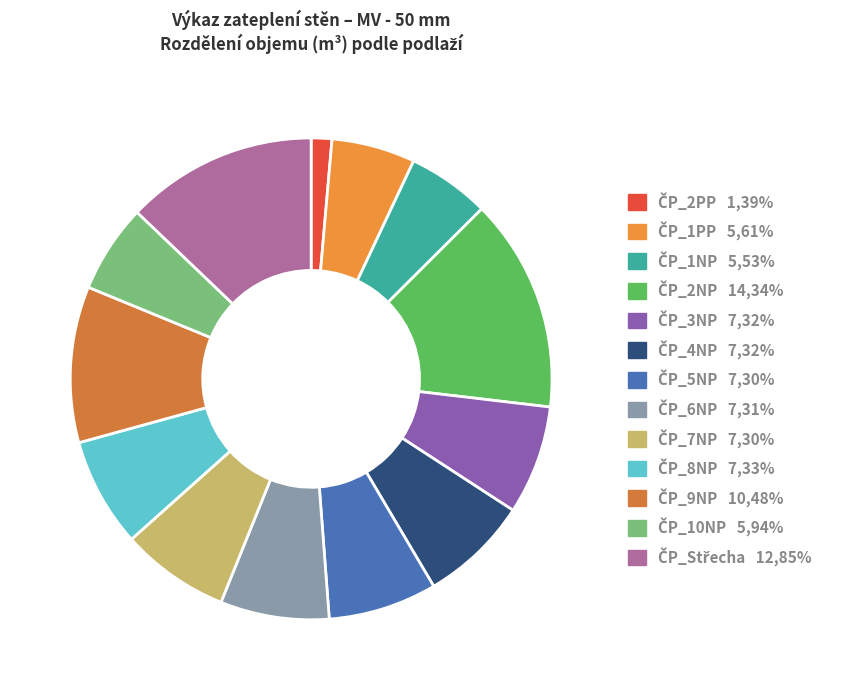

How many slices are in this pie chart?

13